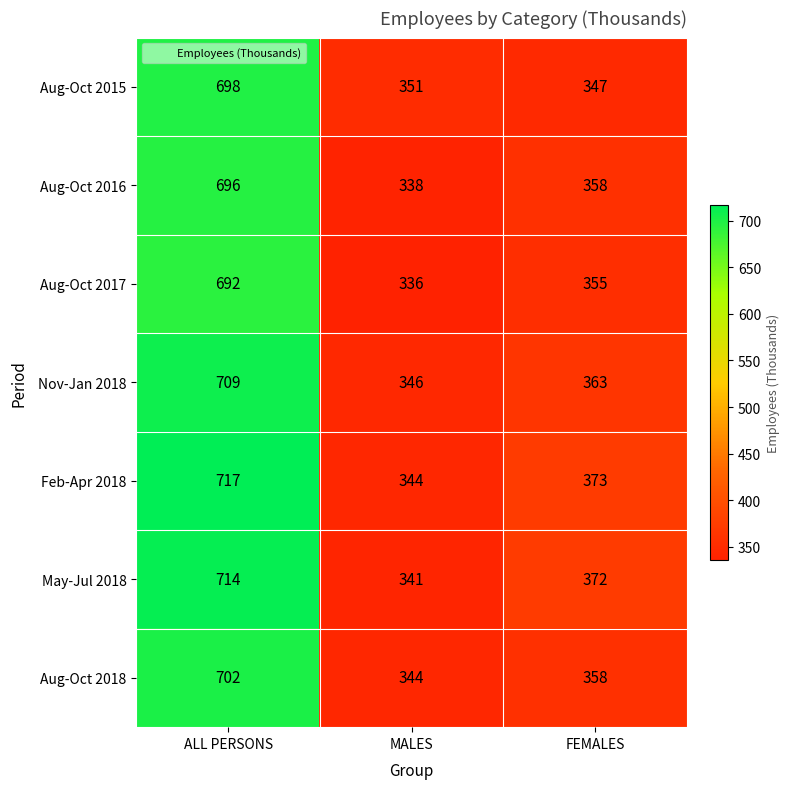

The value of May-Jul 2018 at MALES is 341. True or false?

True